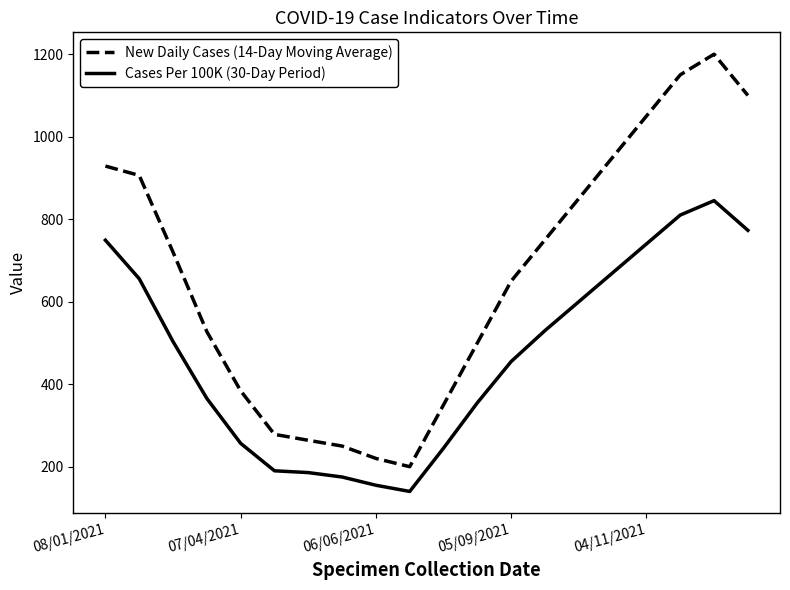

Does the chart have visible grid lines?

No